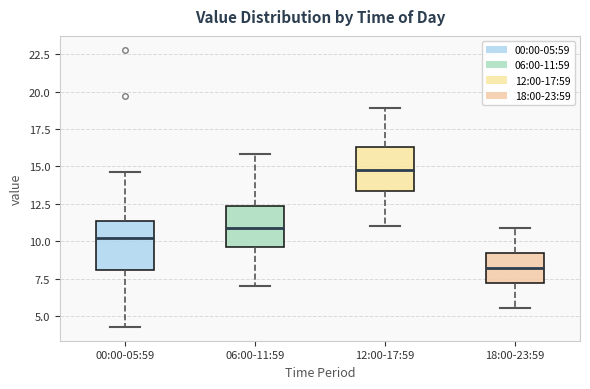

Reading left to right, transcribe this box plot: for each box, give where its median line is, the range the box spans, and where its two whiskers end, as read against the y-axis. The values are not printed on the chart, so give them approximately, as read against the axis.

00:00-05:59: median 10.0, box 8.0 to 11.5, whiskers 4.5 to 14.5
06:00-11:59: median 11.0, box 9.5 to 12.5, whiskers 7.0 to 16.0
12:00-17:59: median 15.0, box 13.5 to 16.5, whiskers 11.0 to 19.0
18:00-23:59: median 8.0, box 7.0 to 9.0, whiskers 5.5 to 11.0